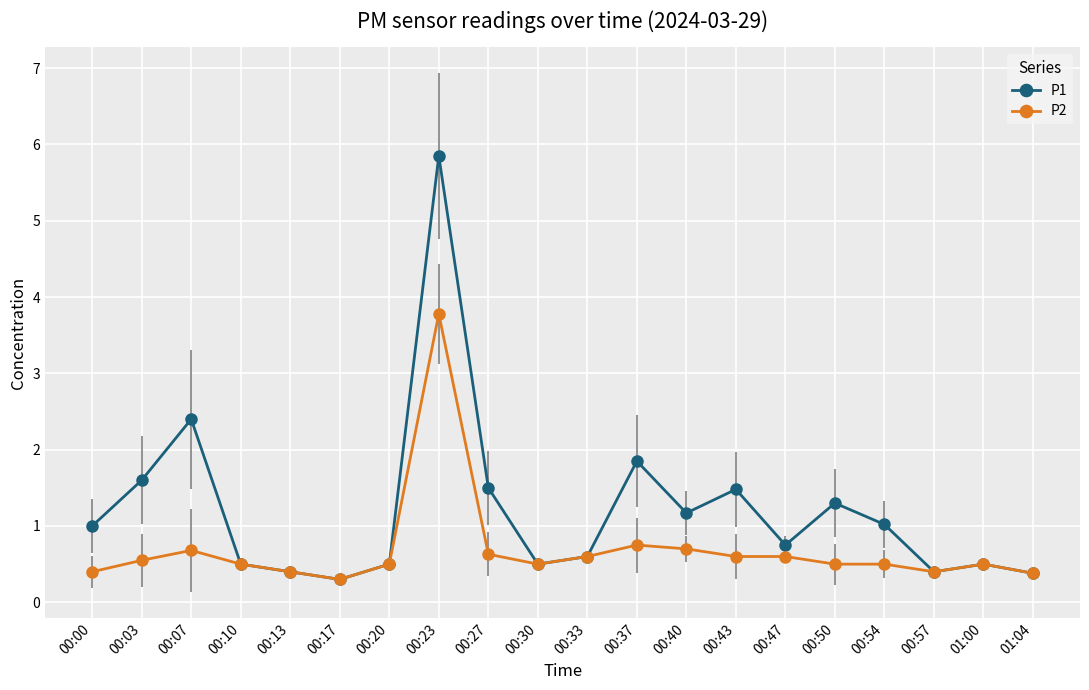

What position from the right is 00:07?

18